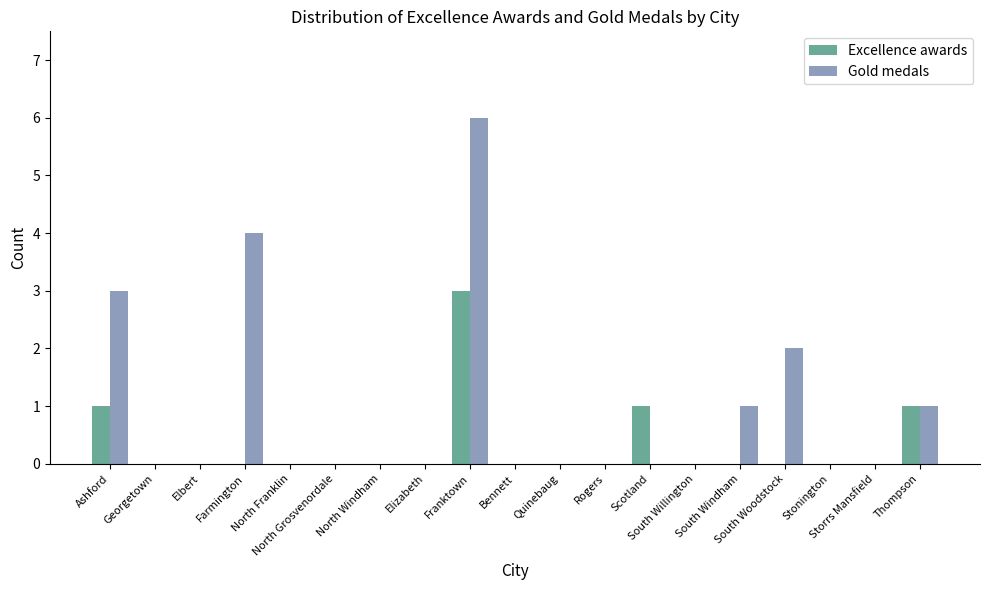

What is the sum of all Gold medals values?

17